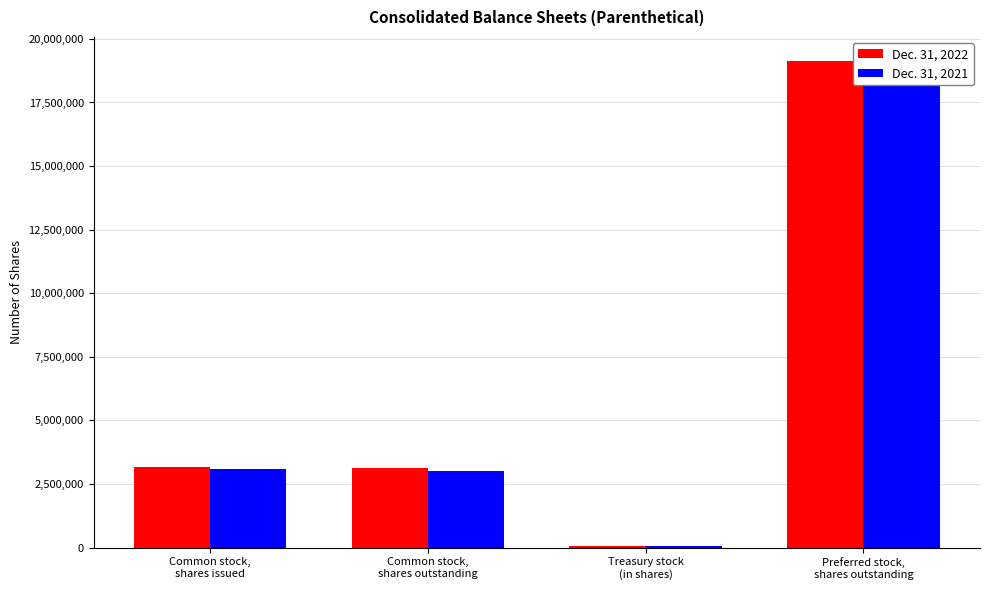

What is the greatest value displayed?

19120000